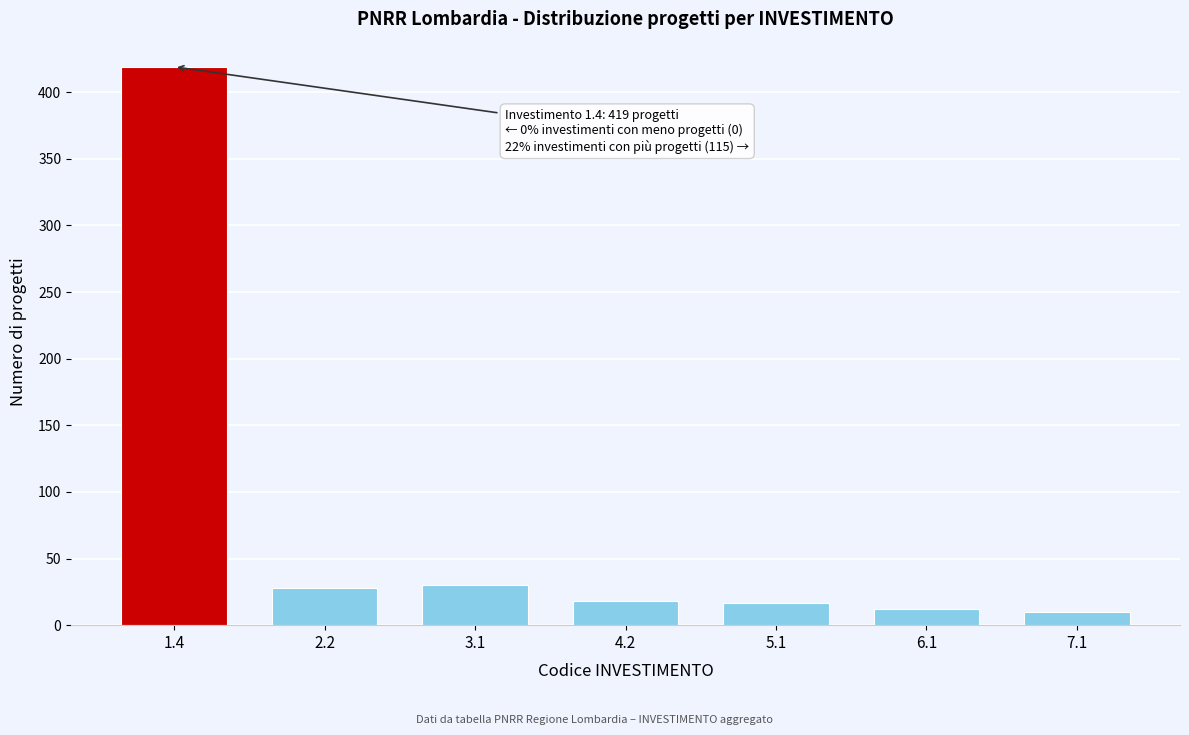

Is it true that the value at 4.2 is 18?

True